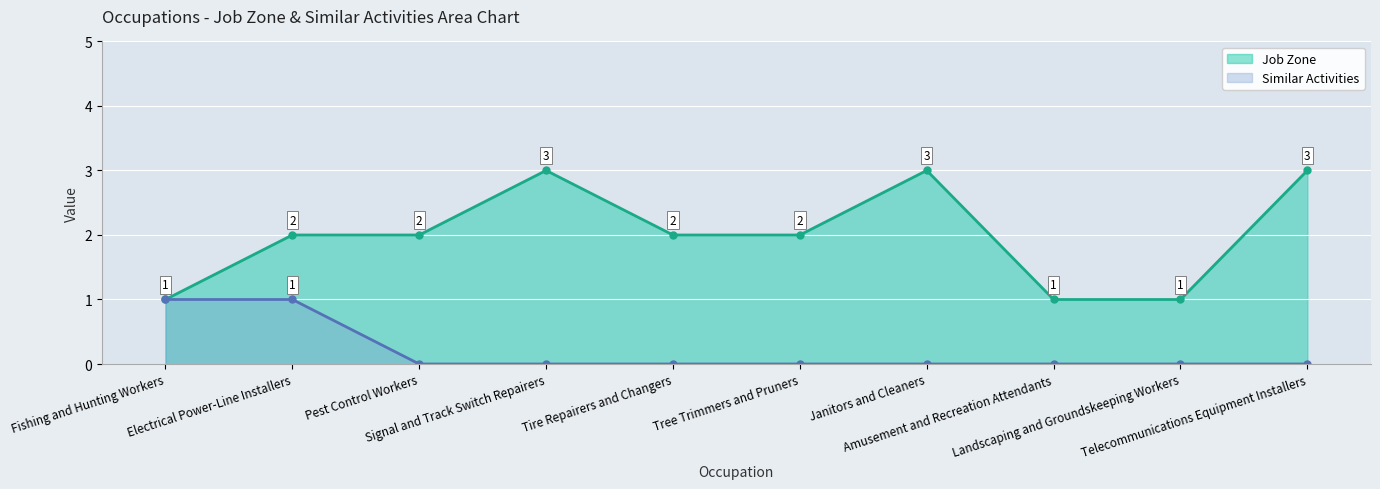

Reading right to left, what are all the values shown in this chart?

Job Zone: 3	1	1	3	2	2	3	2	2	1
Similar Activities: 0	0	0	0	0	0	0	0	1	1